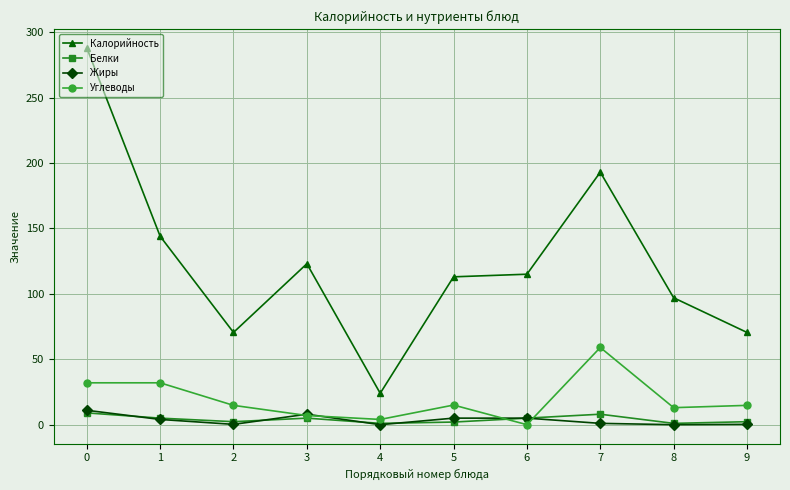

How many categories are shown in the chart?

10